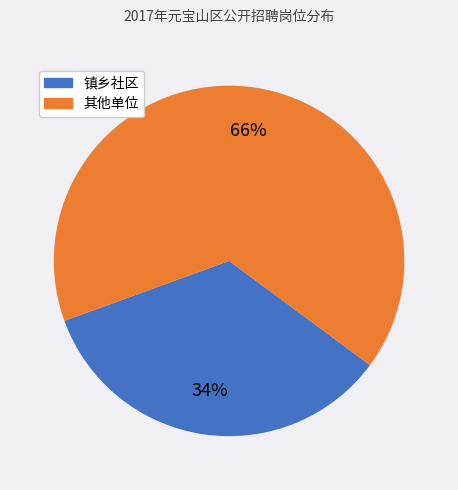

To the nearest percent, what is the average slice percentage?

50%